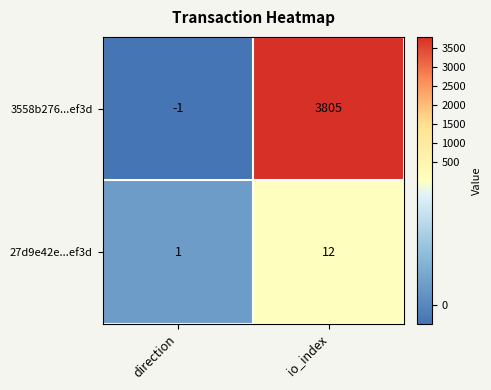

Count the number of categories in the chart.

2